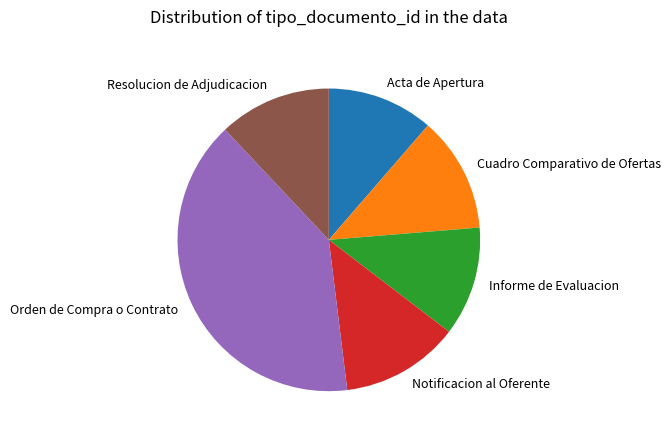

True or false: Acta de Apertura accounts for 20% of the total.

False